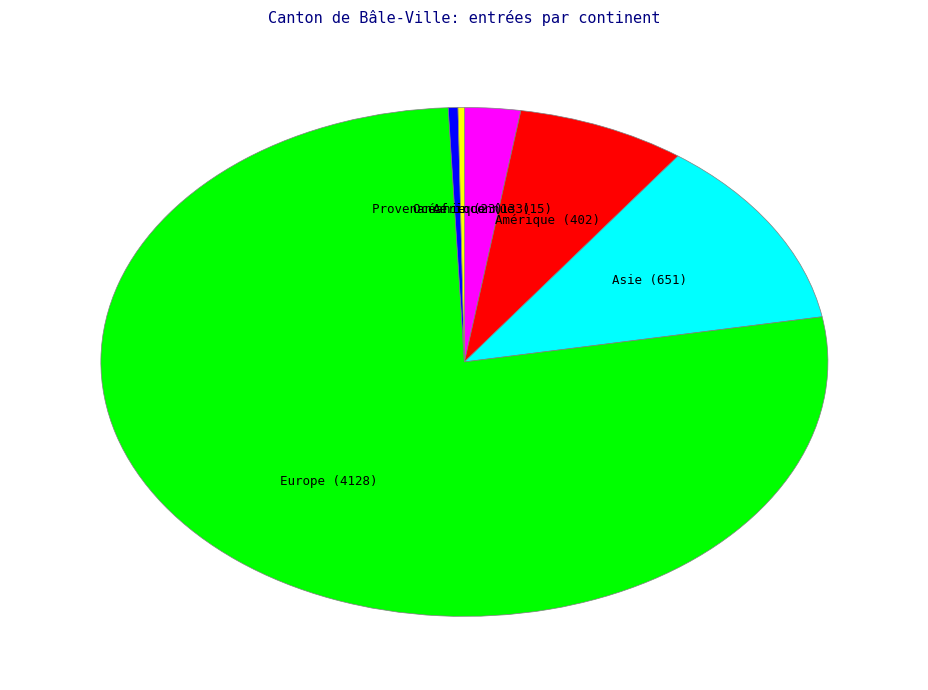

Does Europe (4128) represent more than half of the total?

Yes